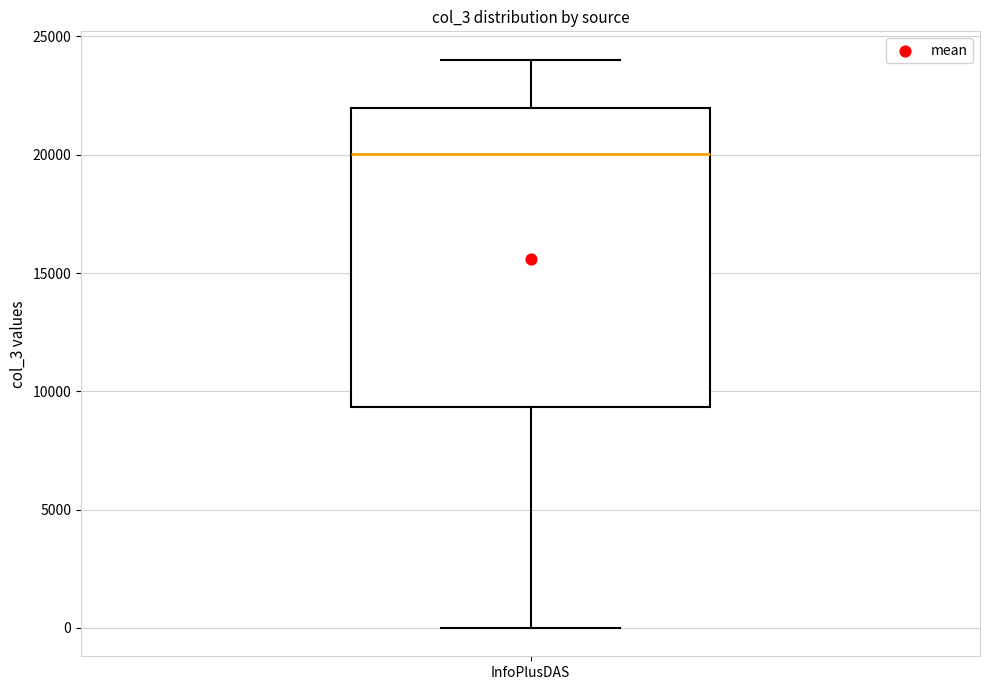

Read this box plot against the y-axis: the position of the median line, the range covered by the box, and the ends of both whiskers. The values are not printed on the chart, so give them approximately, as read against the axis.

median 20000, box 9500 to 22000, whiskers 0 to 24000